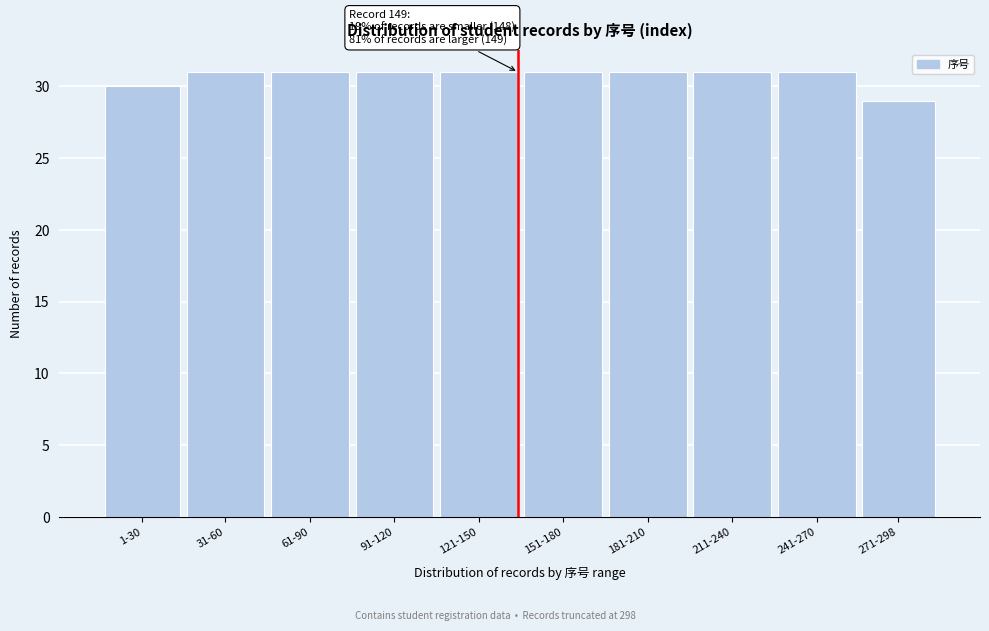

Reading left to right, what are all the values shown in this chart?

1-30=30	31-60=31	61-90=31	91-120=31	121-150=31	151-180=31	181-210=31	211-240=31	241-270=31	271-298=29